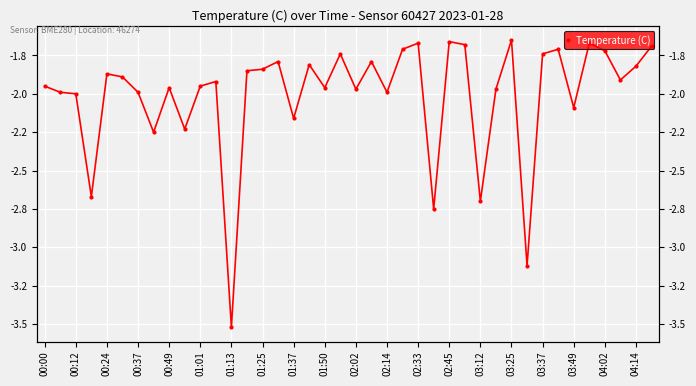

What is the sum of the values at 20 and 01:01?

-3.9